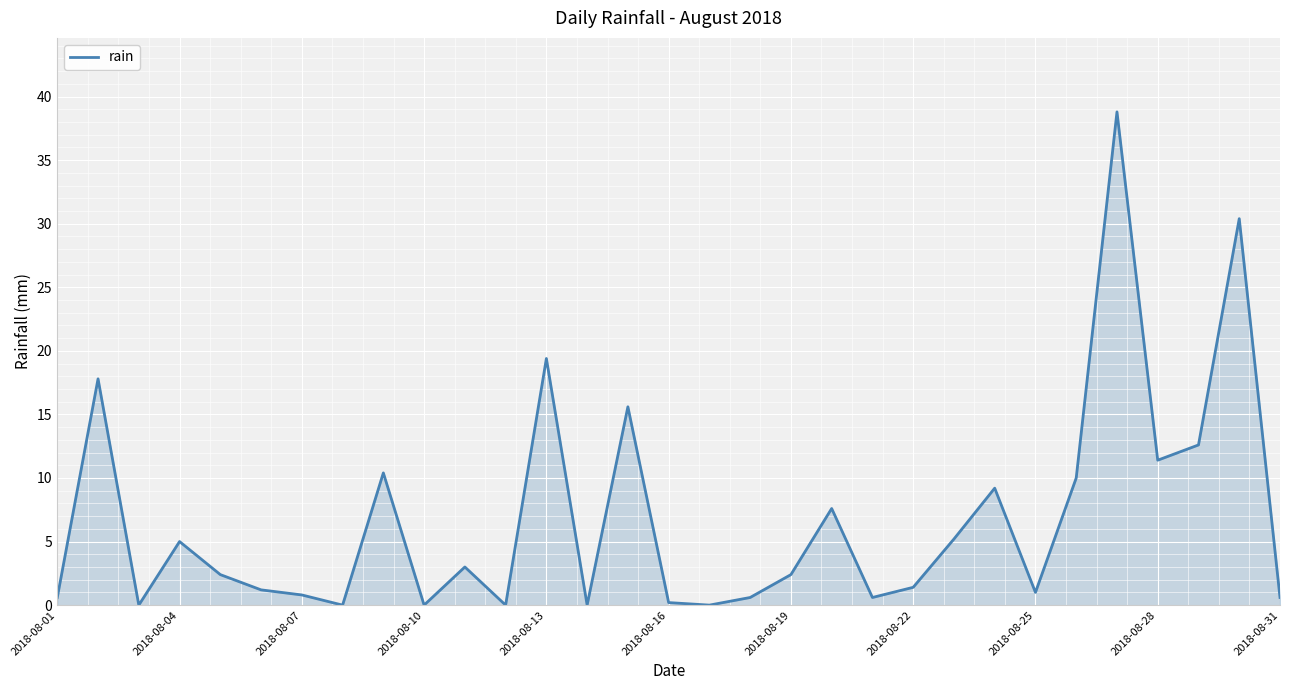

Does the chart display data point markers on the line(s)?

No